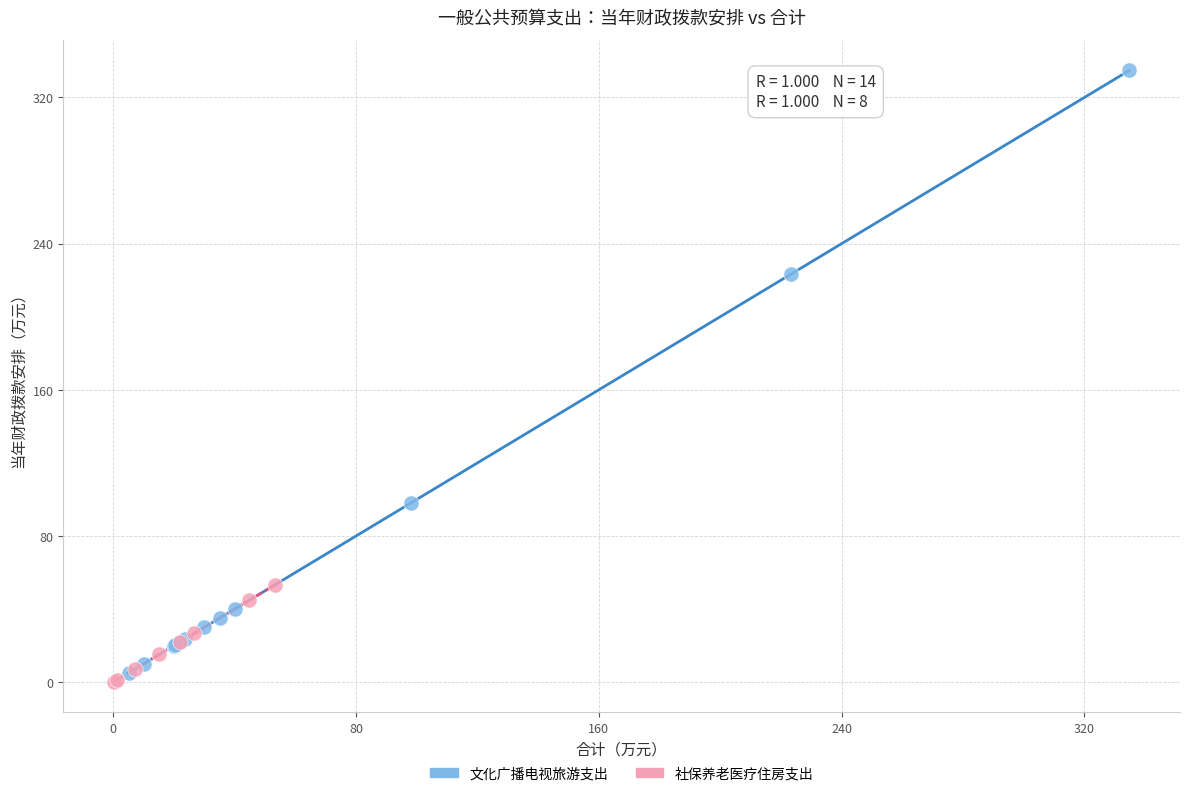

Which series has the widest spread of Y values?

文化广播电视旅游支出